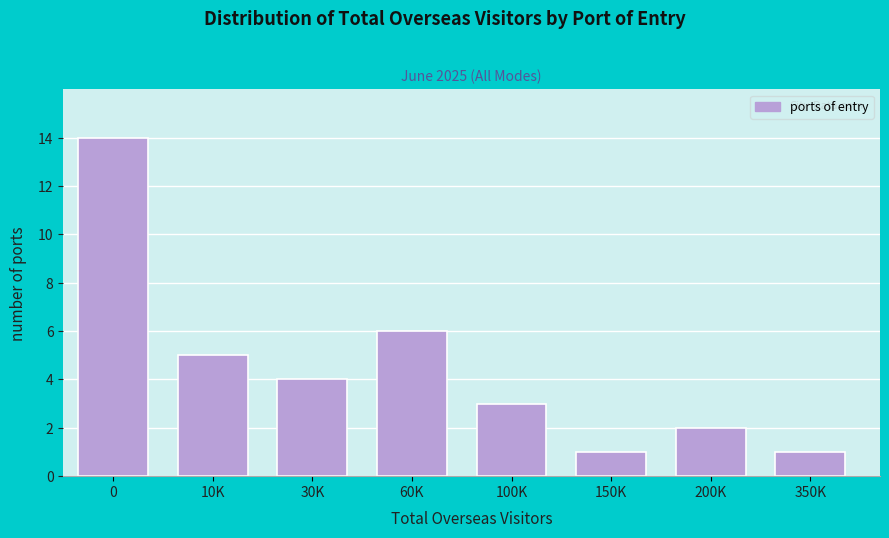

Reading left to right, what are all the values shown in this chart?

0=14	10K=5	30K=4	60K=6	100K=3	150K=1	200K=2	350K=1